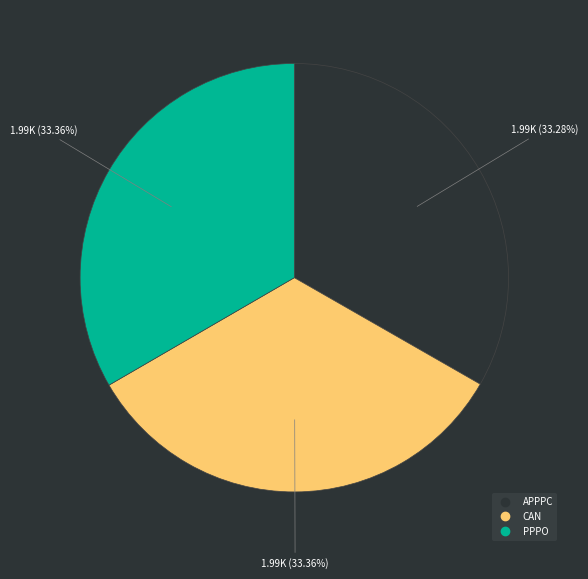

To the nearest percent, what percentage of the pie is PPPO?

33%